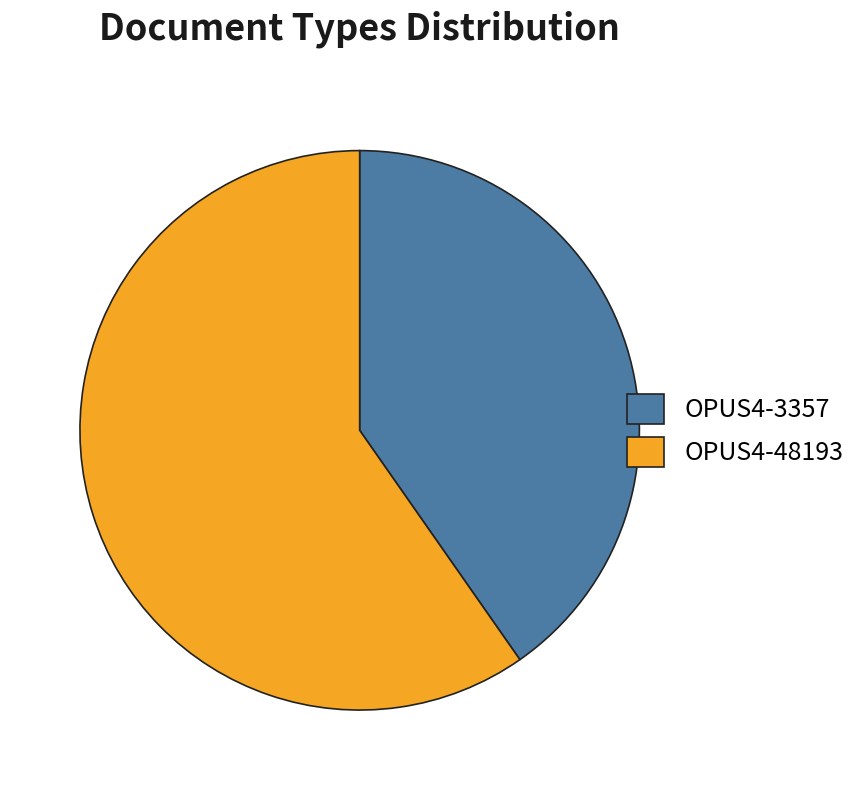

Approximately how many times larger is the value at OPUS4-48193 compared to OPUS4-3357?

1.5